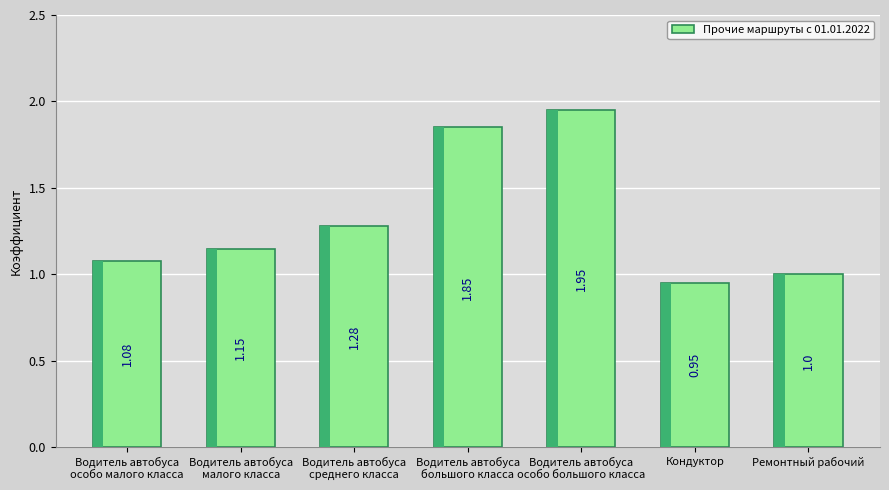

At which category does the chart reach its minimum across all series?

Кондуктор